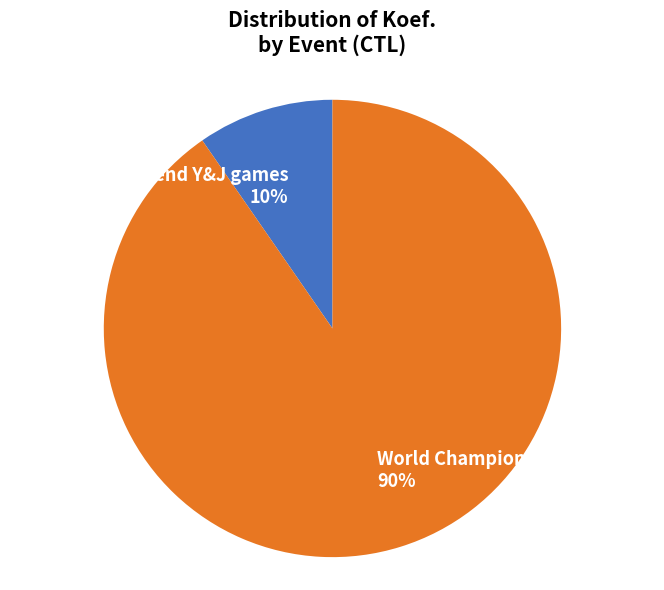

Rank the categories by value from highest to lowest.

World Championship, IQ Foil senior end Y&J games